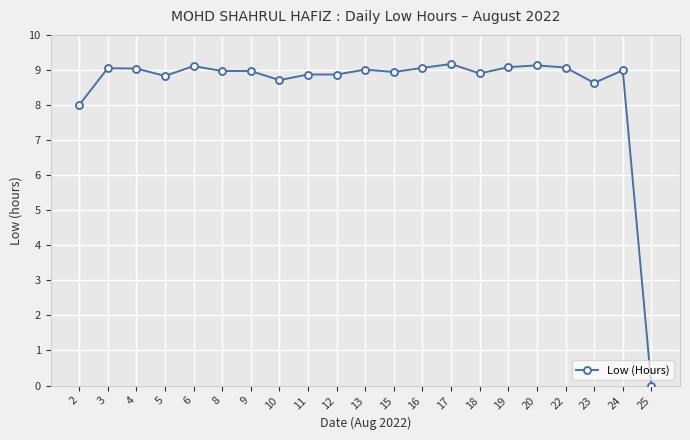

What is the sum of all values?

178.4